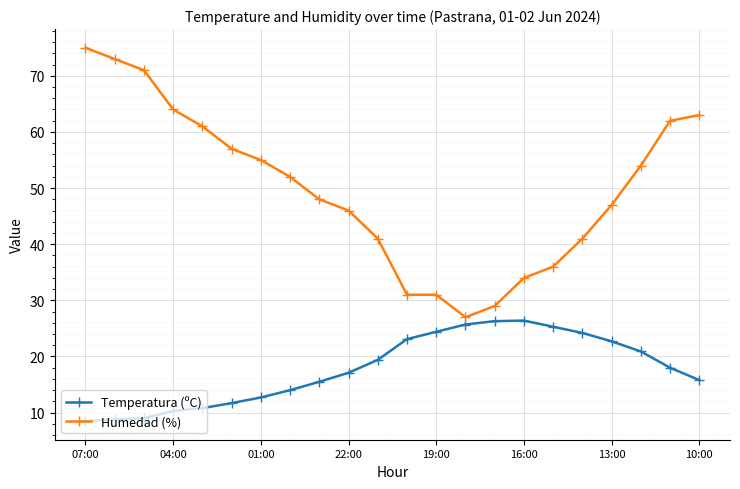

Rank the series by their average value, from lowest to highest.

Temperatura (ºC), Humedad (%)